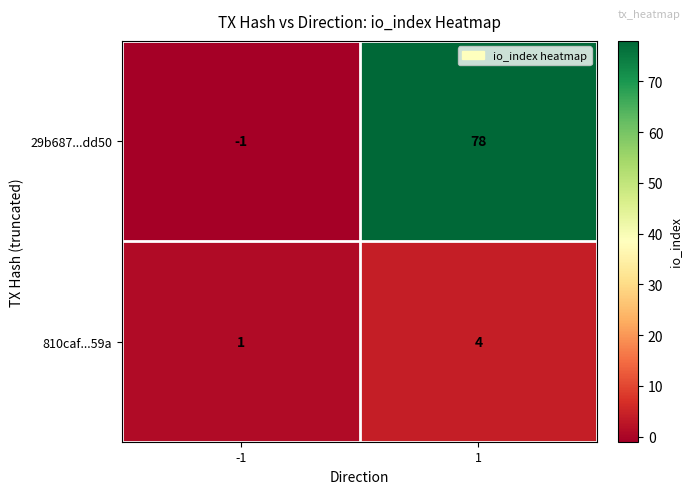

At which category is the sum across all series the highest?

1